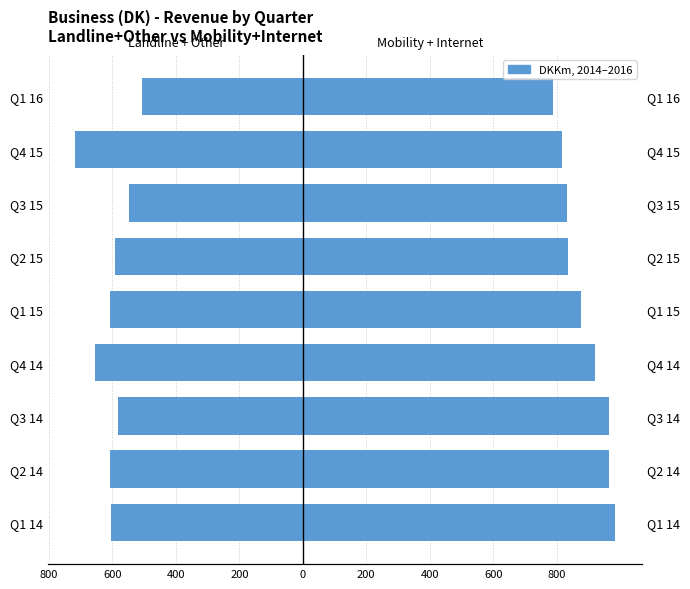

List the series in order of their overall mean, highest first.

Revenue Group B (Mobility + Internet), Revenue Group A (Landline + Other)